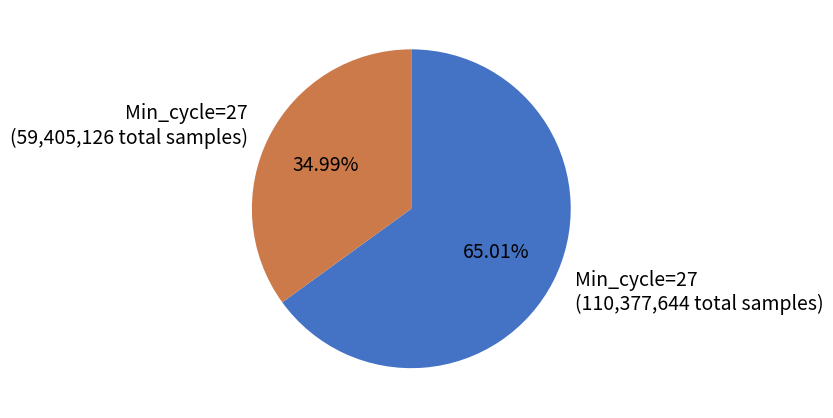

Approximately how many times larger is the value at Min_cycle=27 (59,405,126 total samples) compared to Min_cycle=27 (110,377,644 total samples)?

0.5